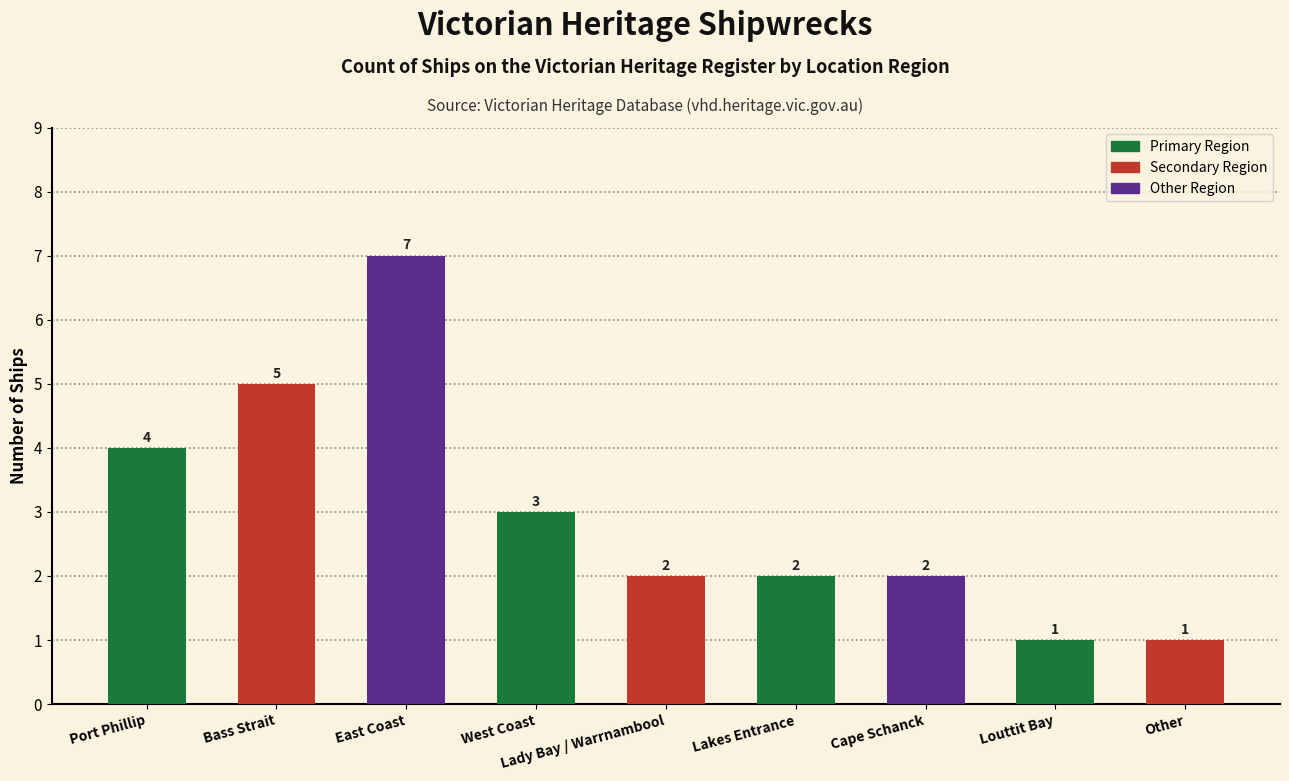

True or false: the data shows 1 at Lady Bay / Warrnambool.

False